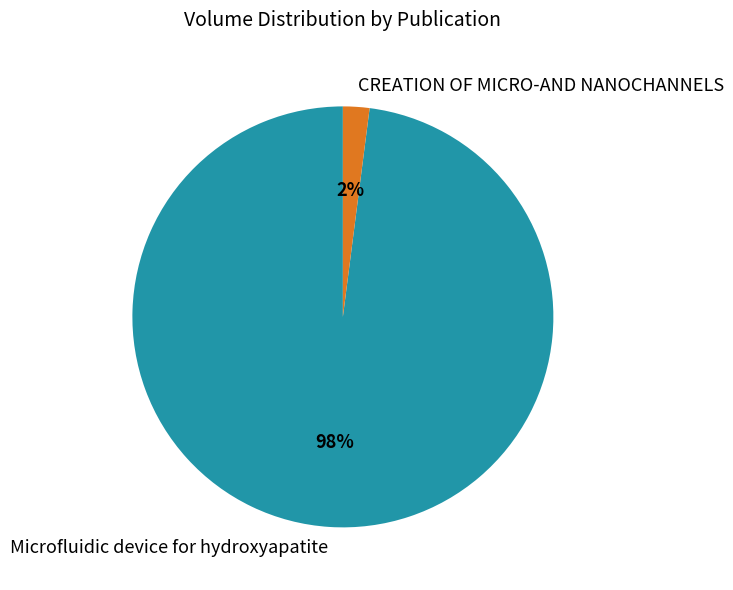

Is the sum of CREATION OF MICRO-AND NANOCHANNELS and Microfluidic device for hydroxyapatite greater than half?

Yes